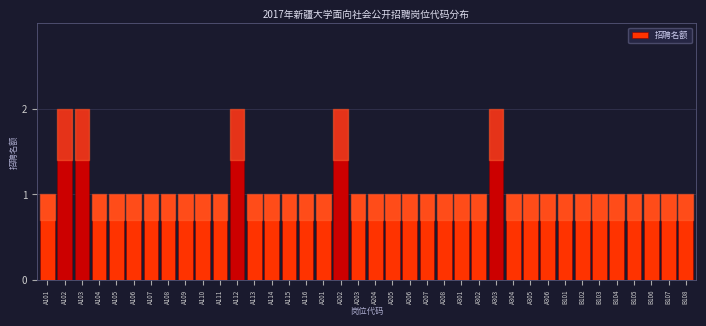

True or false: the data shows 2 at B108.

False